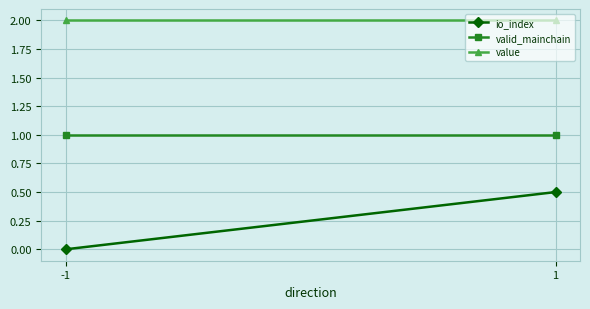

At which category is the sum across all series the highest?

1